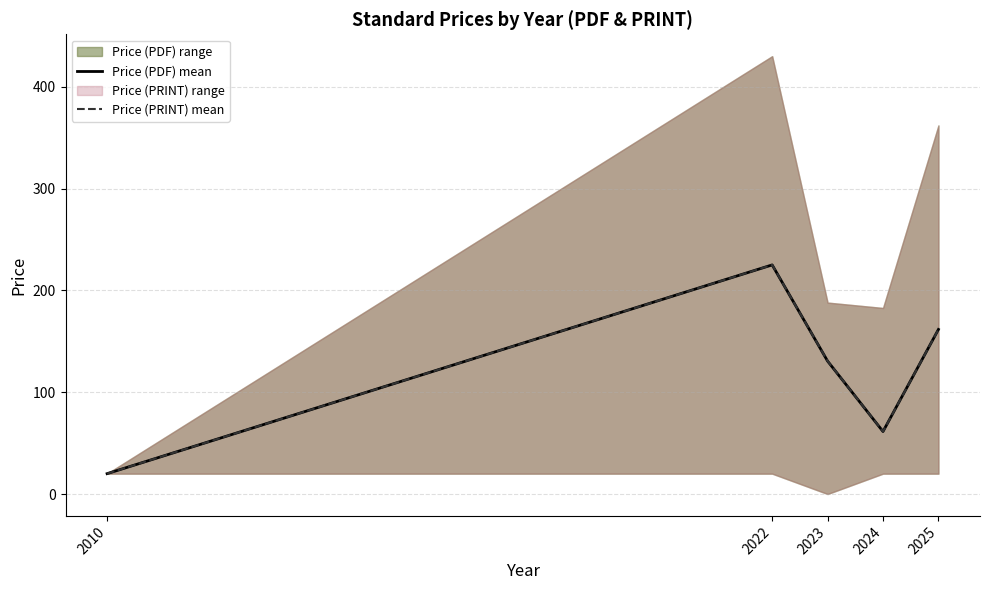

At which label does Price (PDF) mean reach its minimum?

2010